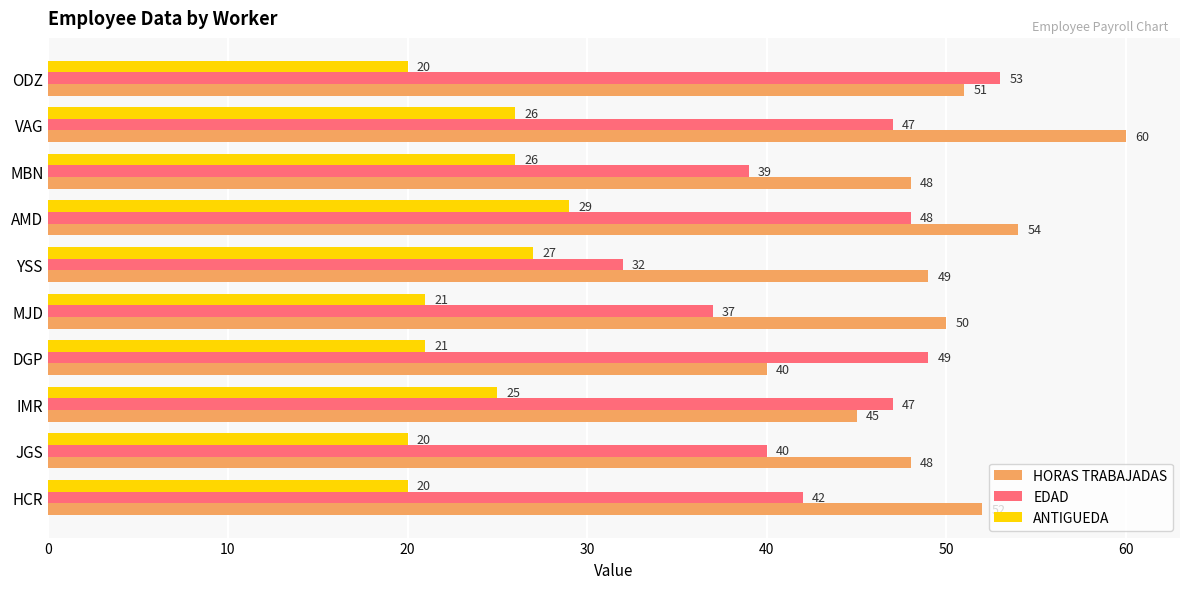

How many categories are shown in the chart?

10